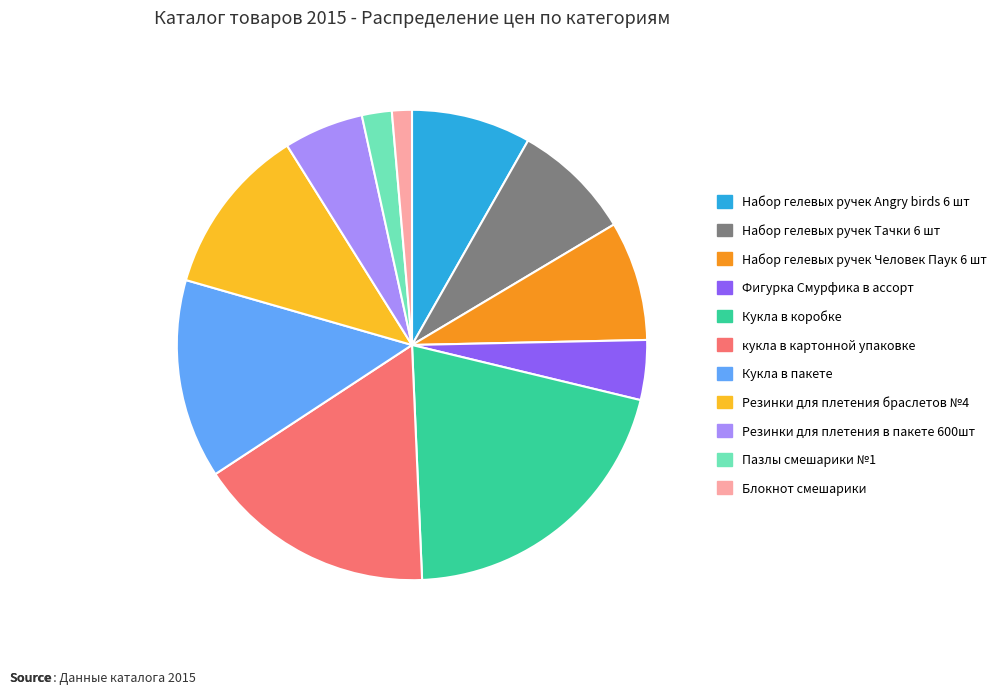

Which has a higher value, Набор гелевых ручек Angry birds 6 шт or Кукла в коробке?

Кукла в коробке